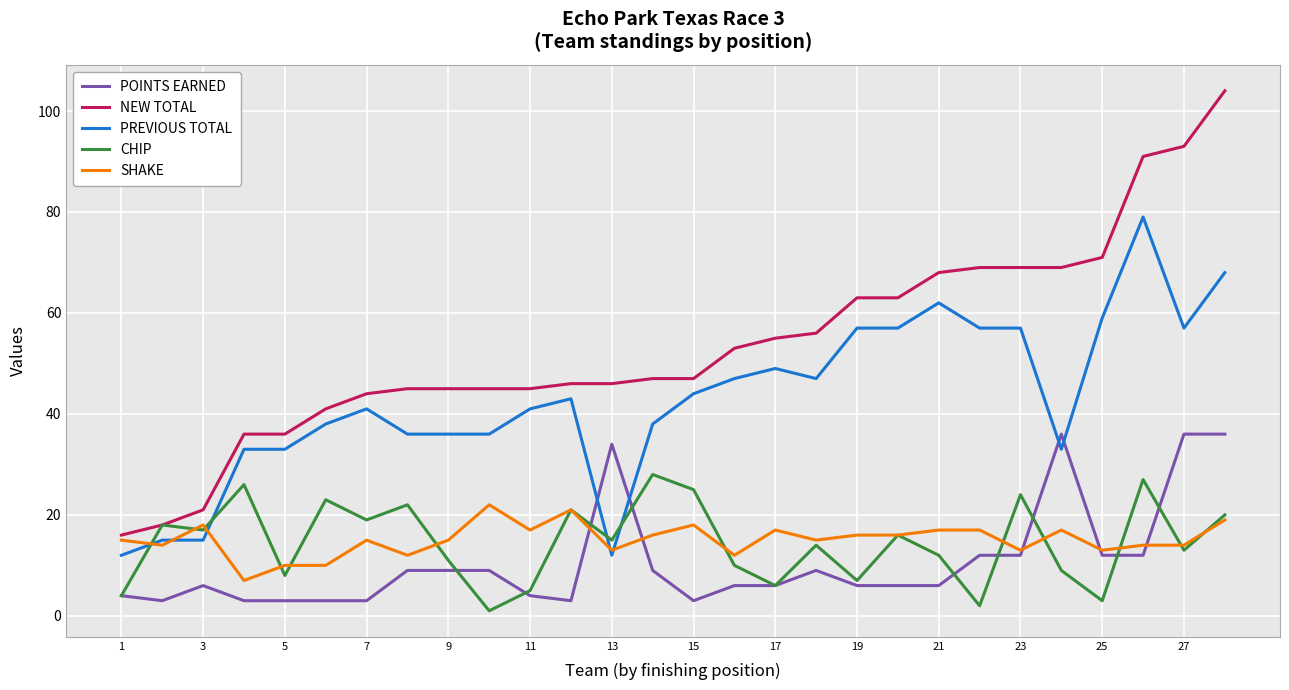

What is the difference between the maximum and second lowest values in the NEW TOTAL series?

86